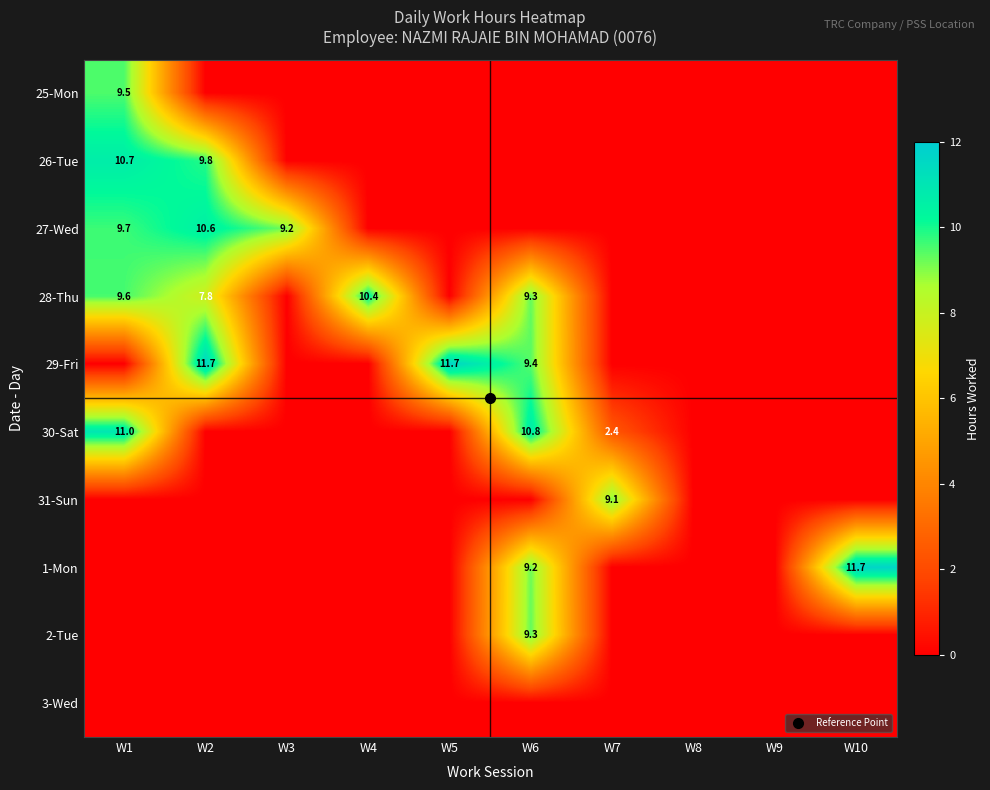

What is the maximum value for 2-Tue?

9.3